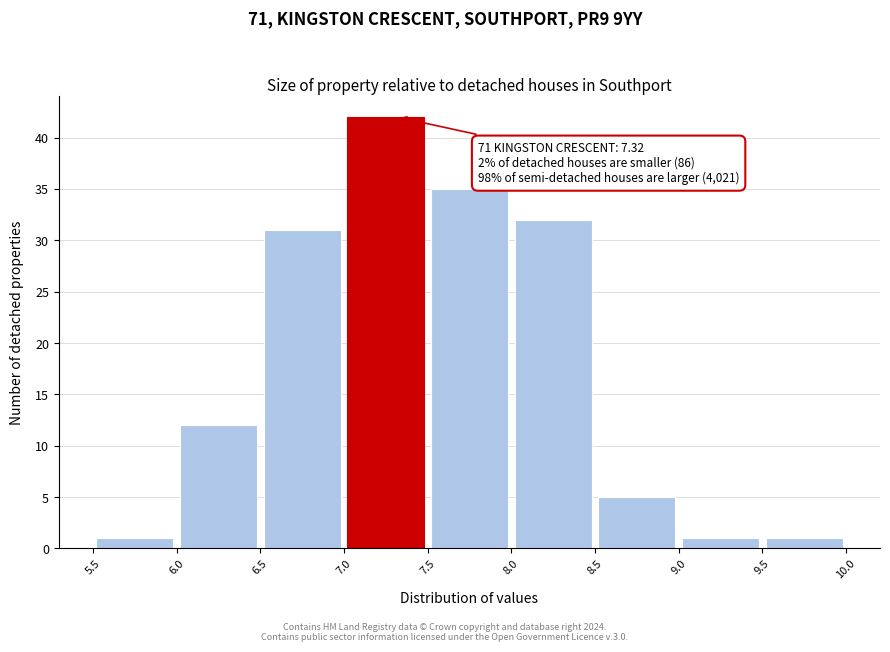

Over which range of the x-axis is the bar tallest?

7.0 to 7.5